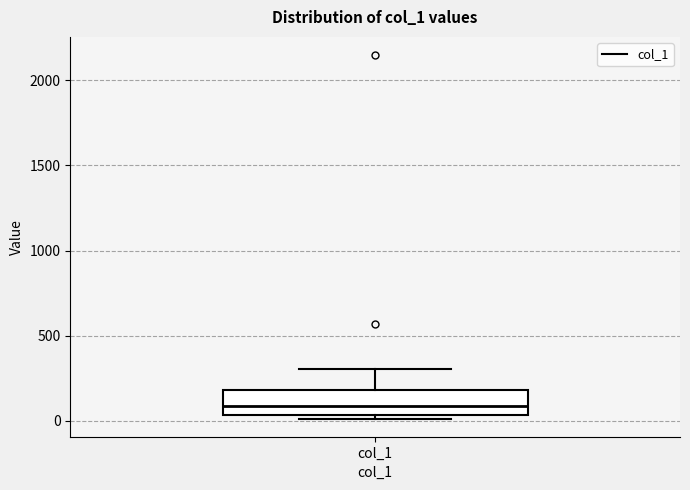

Read this box plot against the y-axis: the position of the median line, the range covered by the box, and the ends of both whiskers. The values are not printed on the chart, so give them approximately, as read against the axis.

median 100, box 50 to 200, whiskers 0 to 300